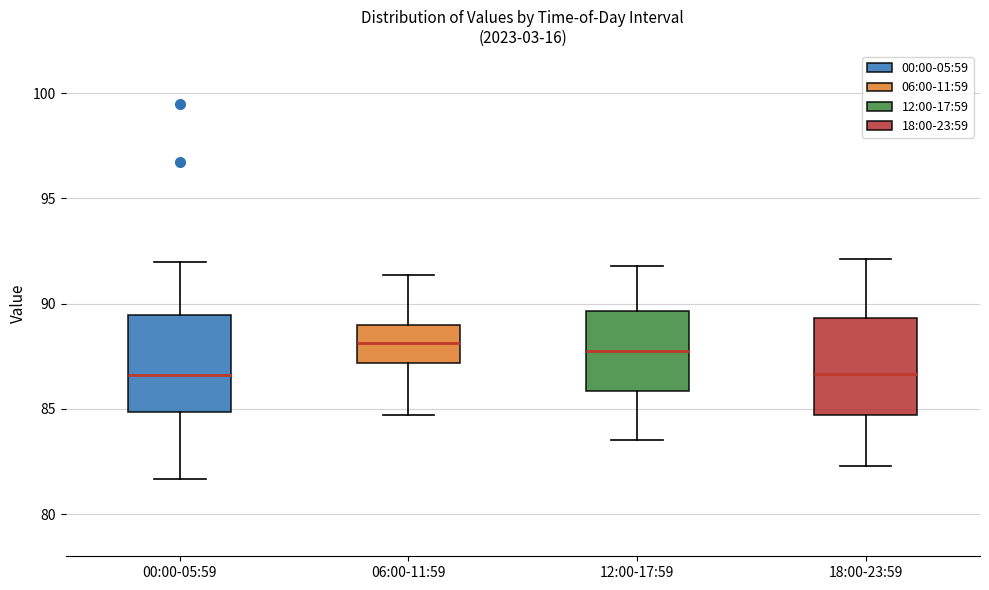

Reading left to right, transcribe this box plot: for each box, give where its median line is, the range the box spans, and where its two whiskers end, as read against the y-axis. The values are not printed on the chart, so give them approximately, as read against the axis.

00:00-05:59: median 86.5, box 85.0 to 89.5, whiskers 81.5 to 92.0
06:00-11:59: median 88.0, box 87.0 to 89.0, whiskers 84.5 to 91.5
12:00-17:59: median 88.0, box 86.0 to 89.5, whiskers 83.5 to 92.0
18:00-23:59: median 86.5, box 84.5 to 89.5, whiskers 82.5 to 92.0